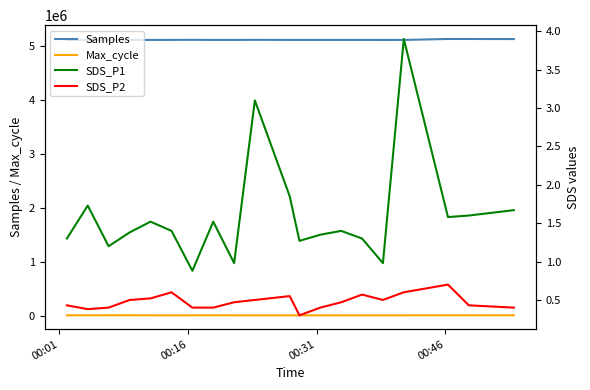

What are all the series names shown in the legend?

Samples, Max_cycle, SDS_P1, SDS_P2